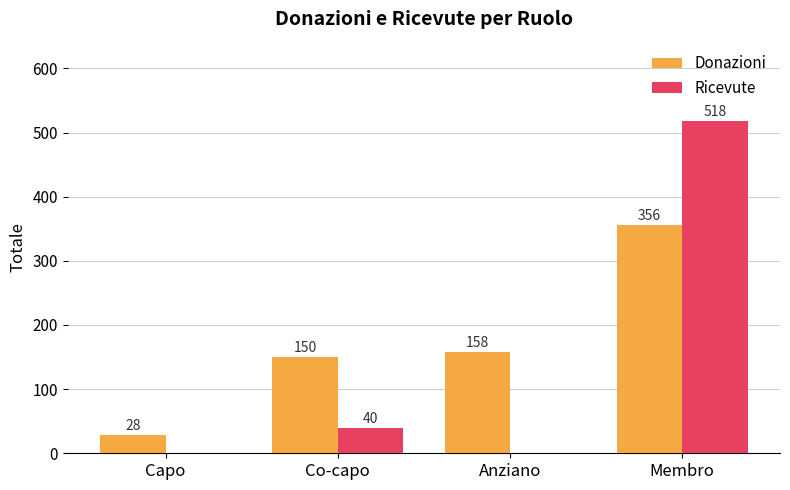

At which category is the sum across all series the highest?

Membro